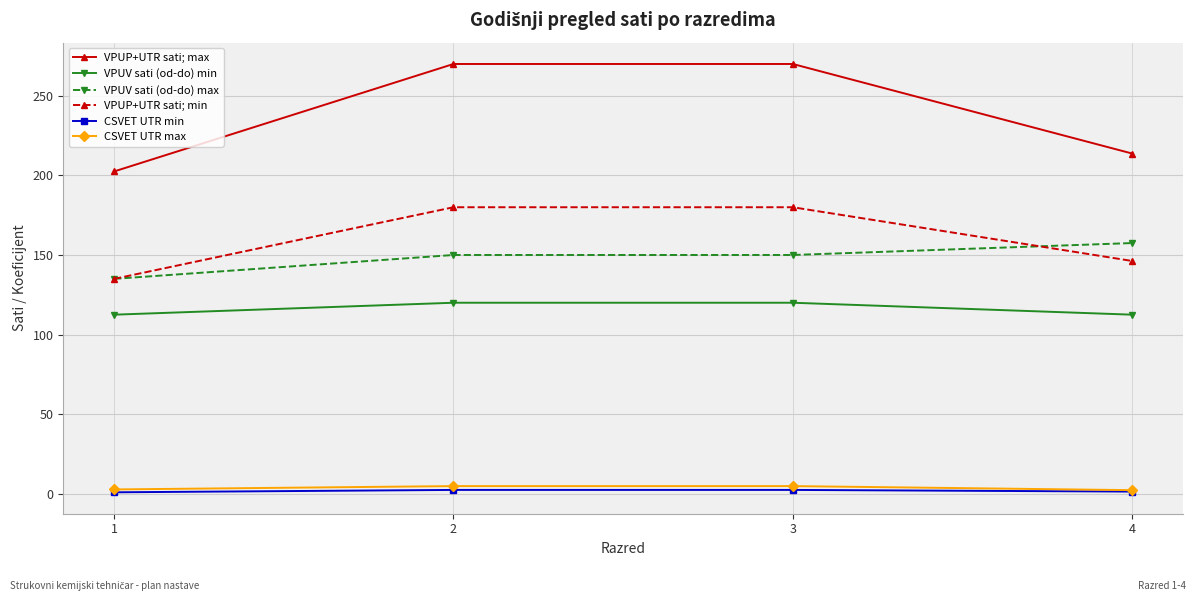

What is the lowest value of the VPUV sati (od-do) min series?

112.5